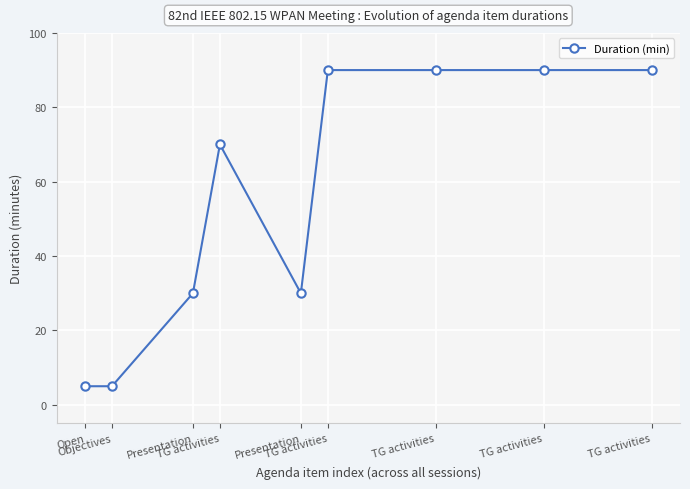

At which category does the data reach its first local peak?

TG activities